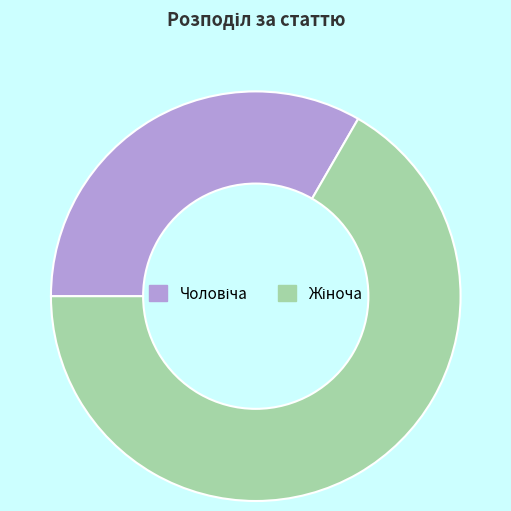

Does any single category account for the majority?

Yes